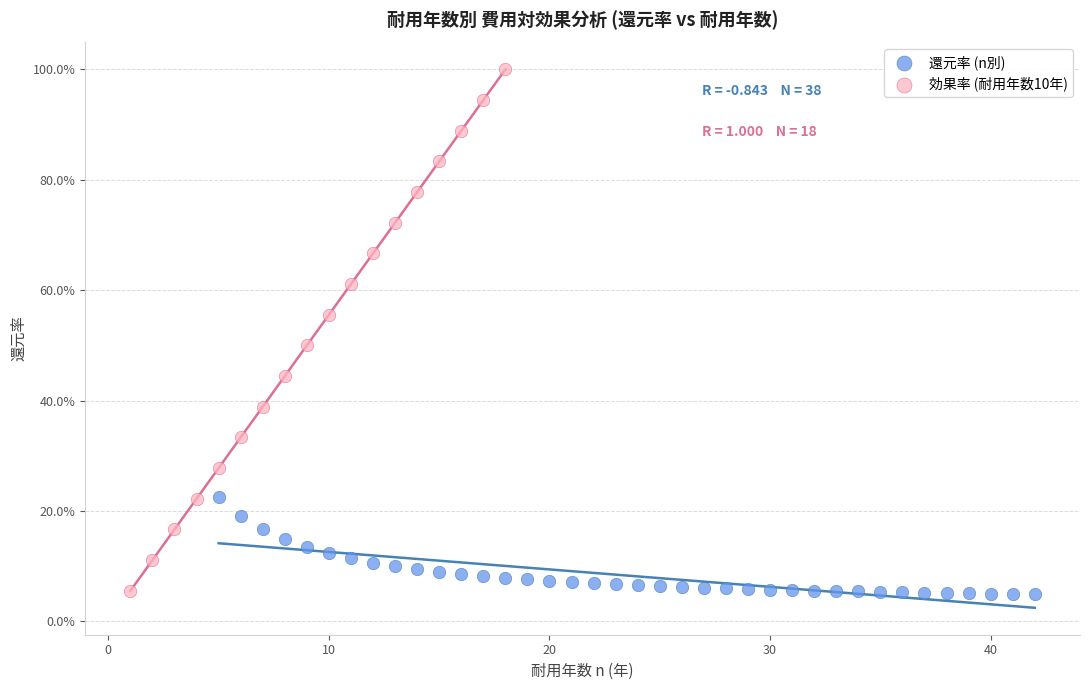

What are all the series names shown in the legend?

還元率 (n別), 効果率 (耐用年数10年)